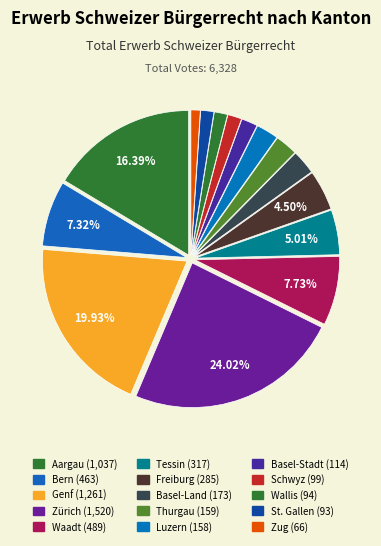

To the nearest percent, what percentage of the pie is Wallis?

1%